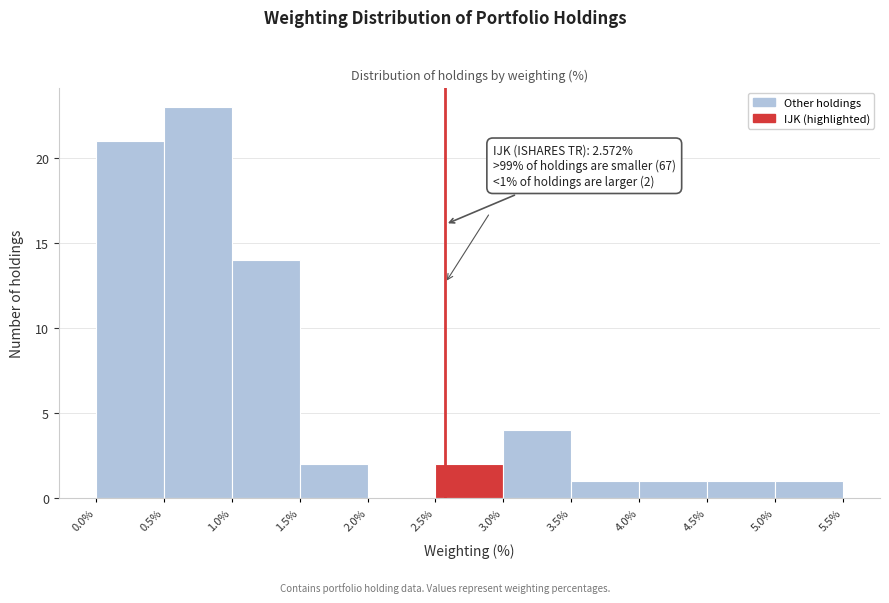

Which range on the x-axis has the tallest bar?

0.5% to 1.0%